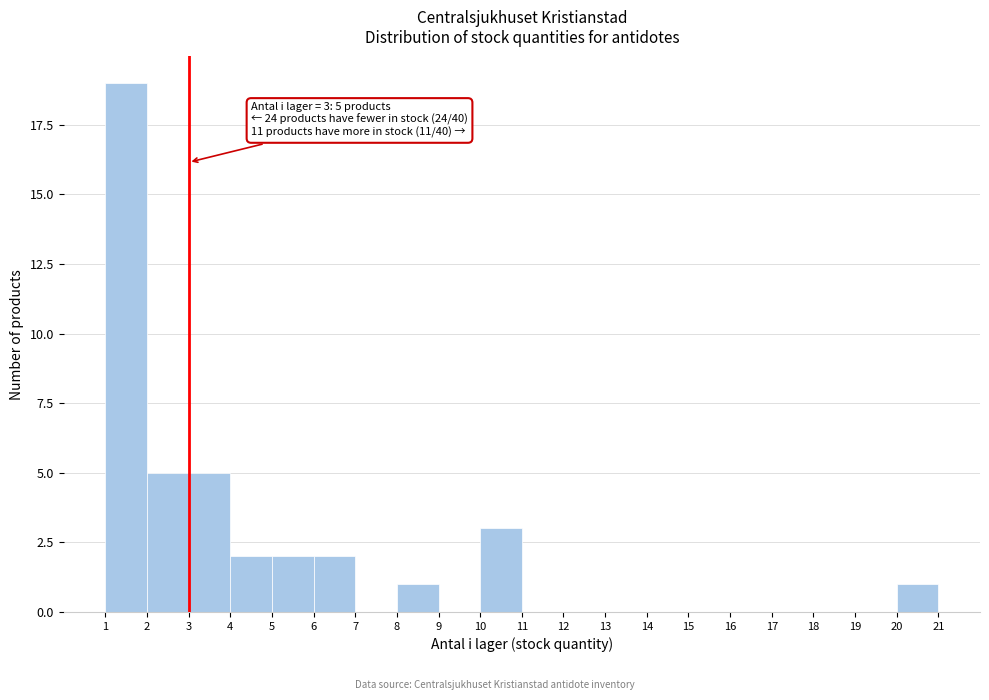

Which range on the x-axis has the tallest bar?

1 to 2